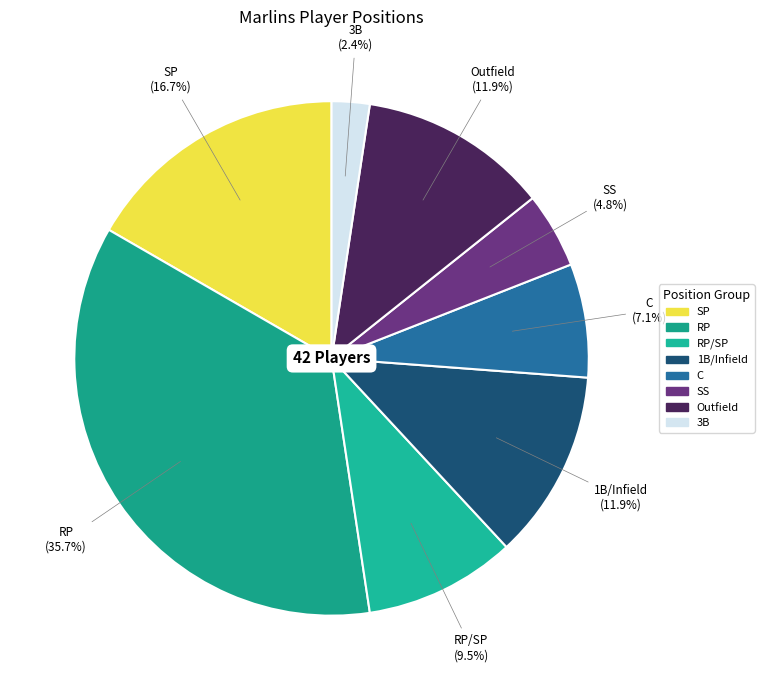

Count the number of slices in the pie.

8